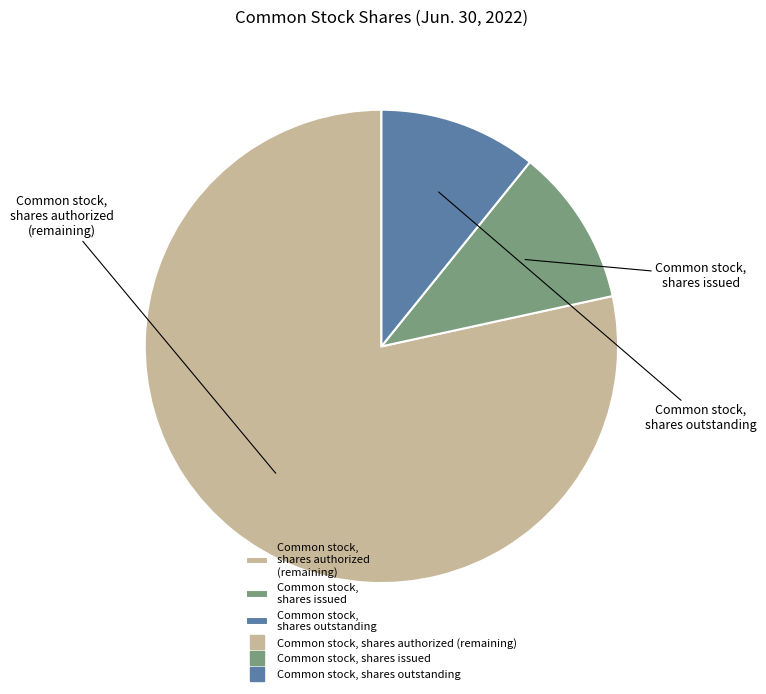

Rank the categories by value from lowest to highest.

Common stock, shares issued, Common stock, shares outstanding, Common stock, shares authorized